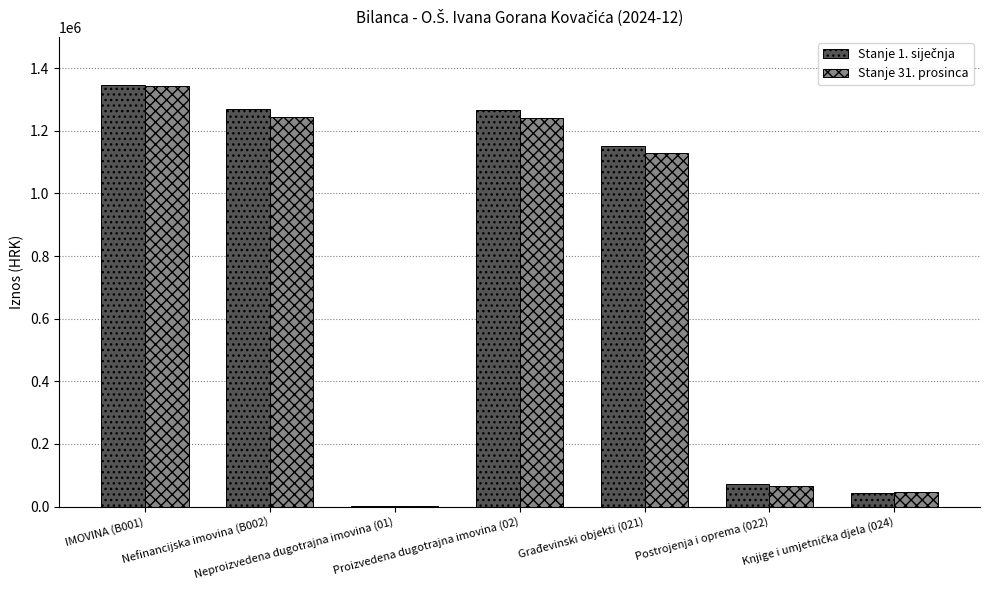

What is the sum of all Stanje 31. prosinca values?

5067700.4